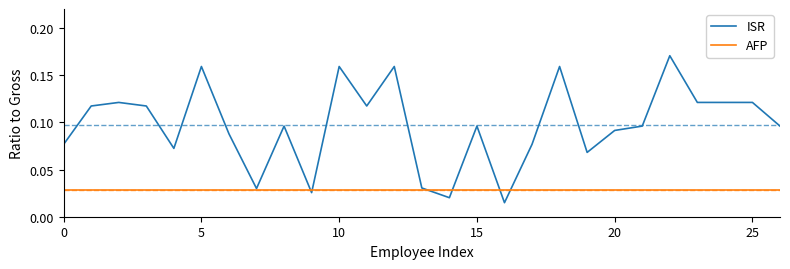

Which series ends up on top after the final intersection of ISR and AFP?

ISR